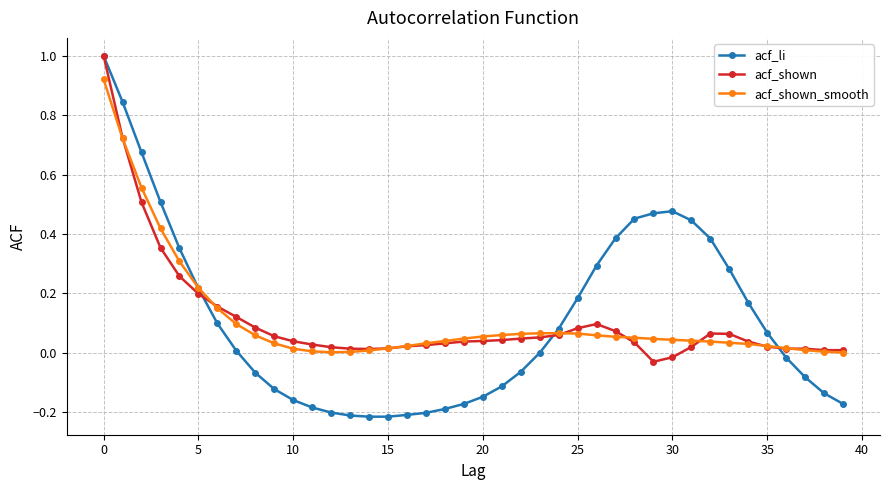

Which series has the widest spread of values?

acf_li